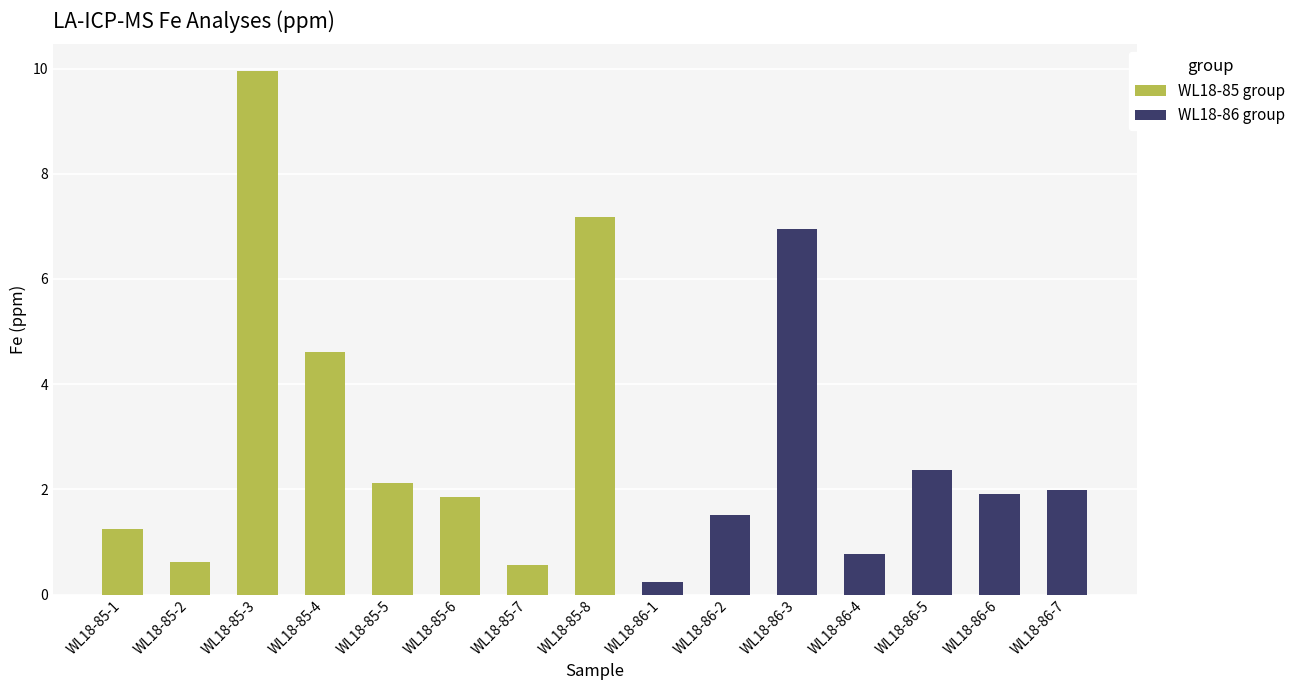

The chart shows a value of 3.3 at WL18-86-6. True or false?

False